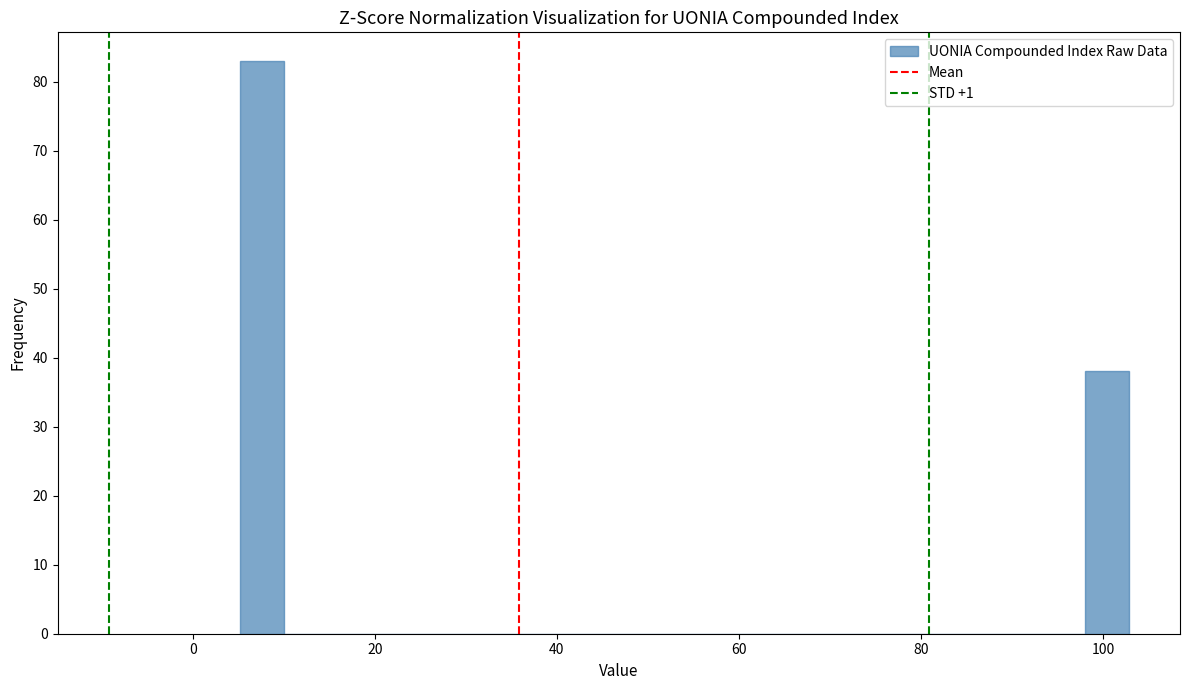

Read against the x-axis, roughly where is the centre of the tallest bar?

8